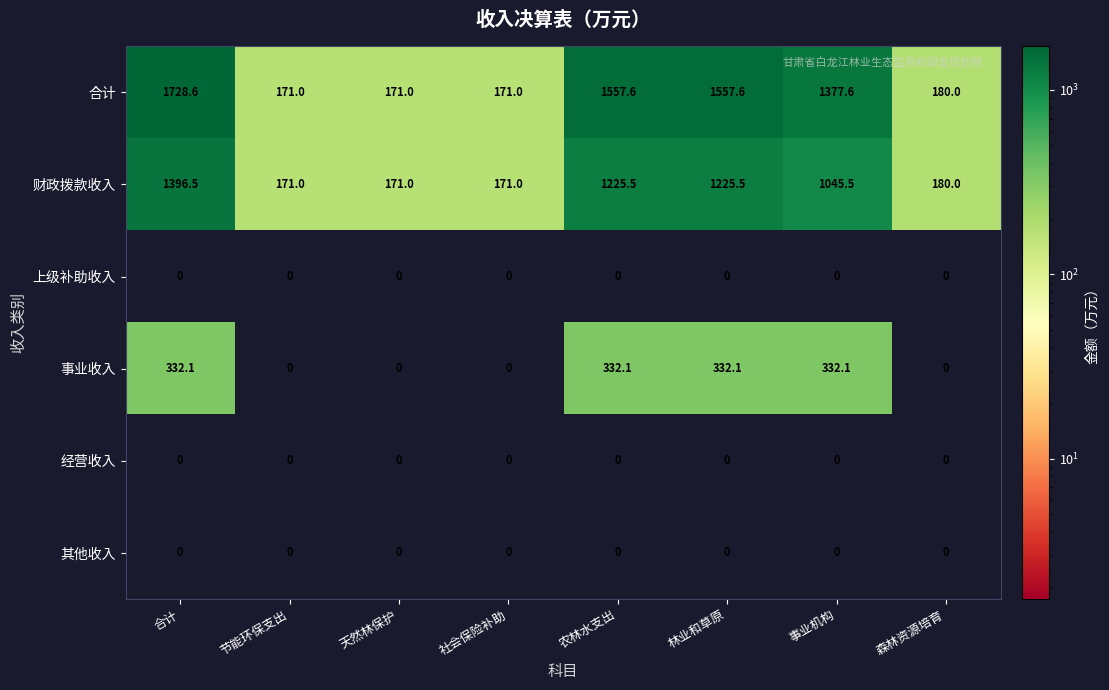

What is the spread (max minus min) of values at 农林水支出?

1557.6